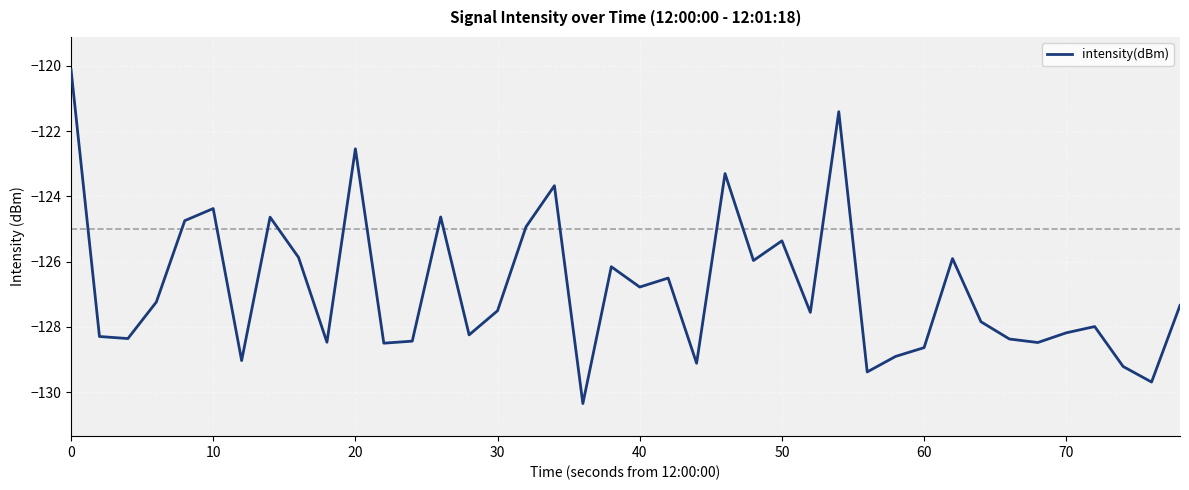

What is the difference between the maximum and minimum values?

10.2